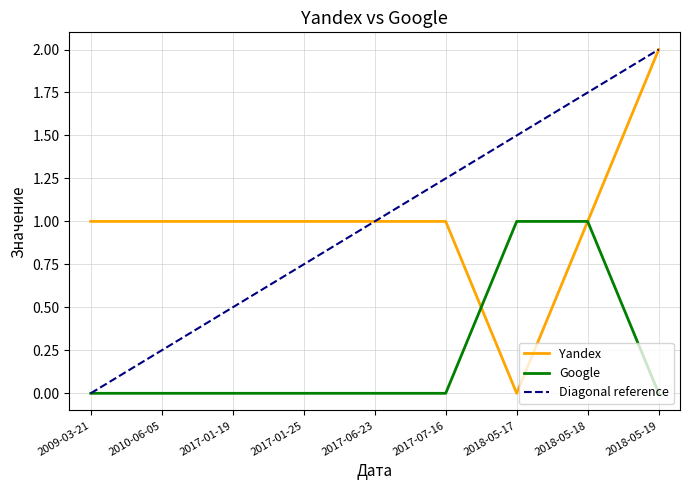

What is the difference between the highest and lowest values at 2017-06-23?

1.0